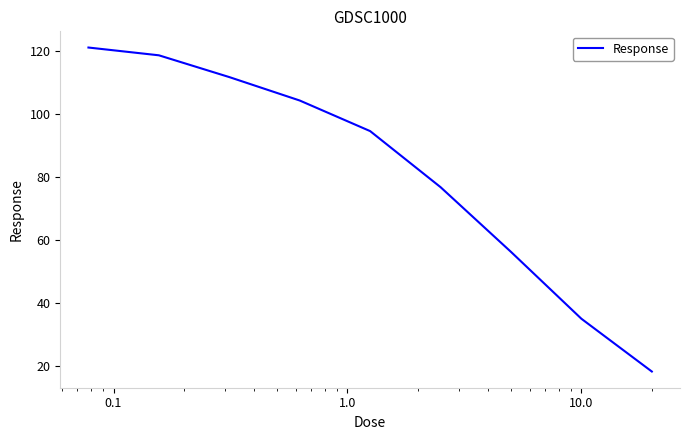

What is the greatest value displayed?

121.3